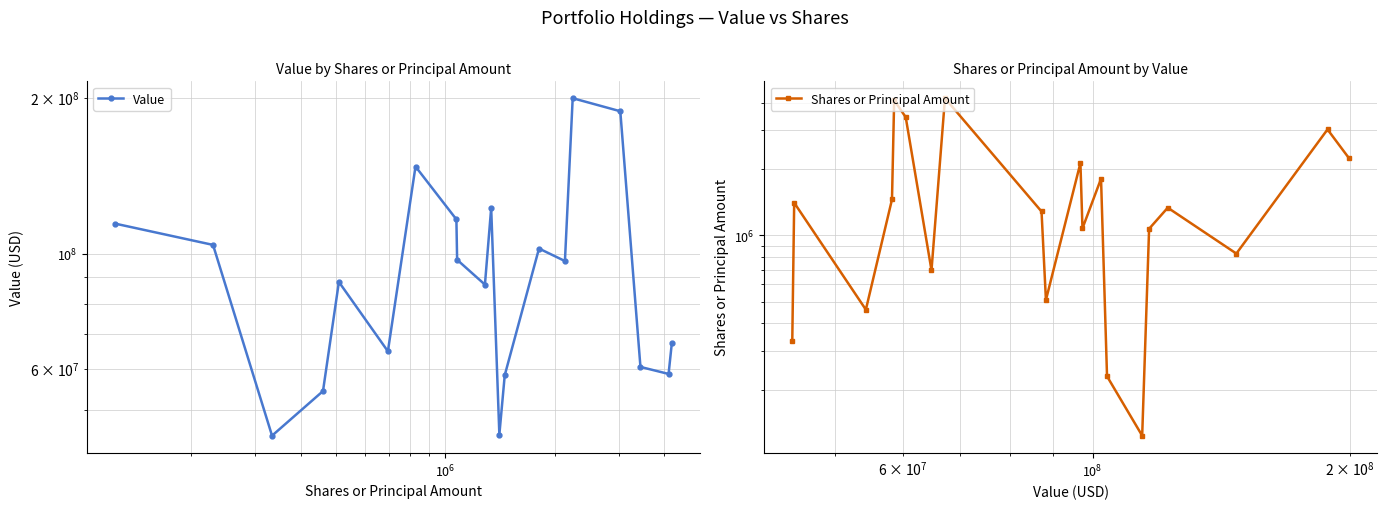

List the series in order of their overall mean, lowest first.

Shares or Principal Amount, Value